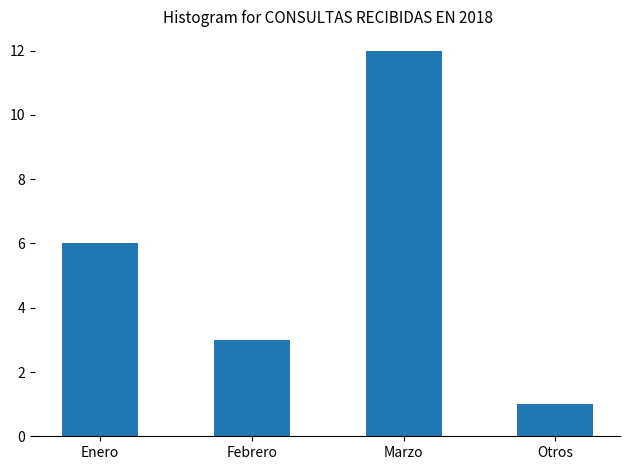

Is it true that the value at Enero is 6?

True